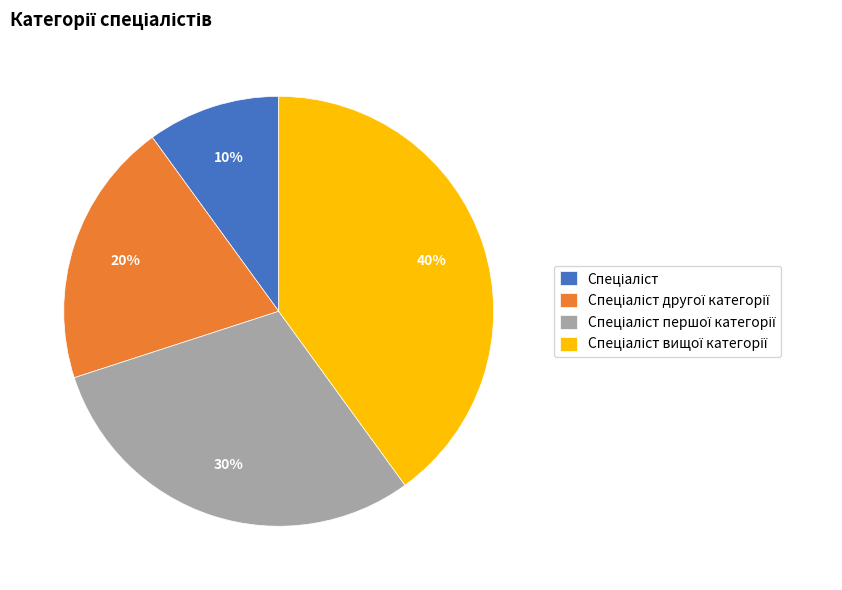

To the nearest percent, what is the difference between the largest and smallest slice percentages?

30%